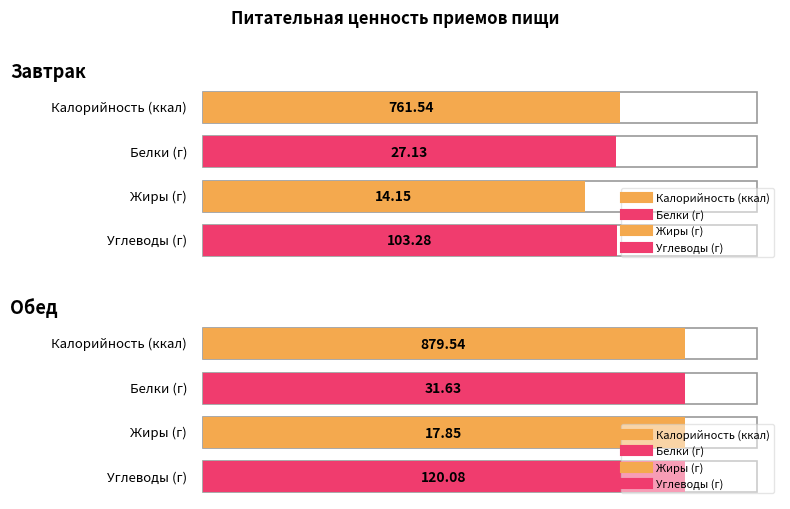

The Углеводы series shows 103.3 at Завтрак. True or false?

True